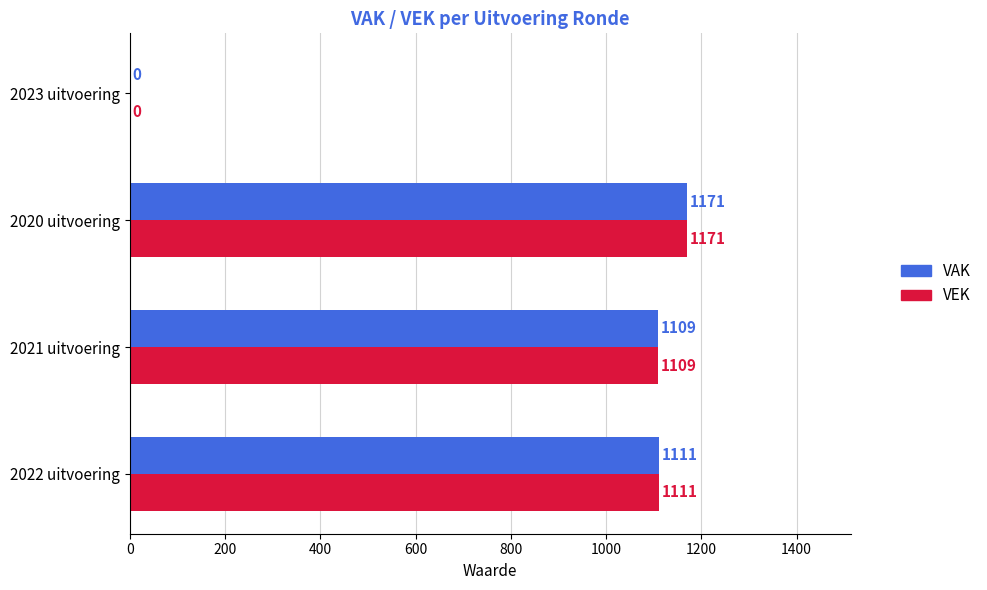

Which category has the highest value across all series?

2020 uitvoering